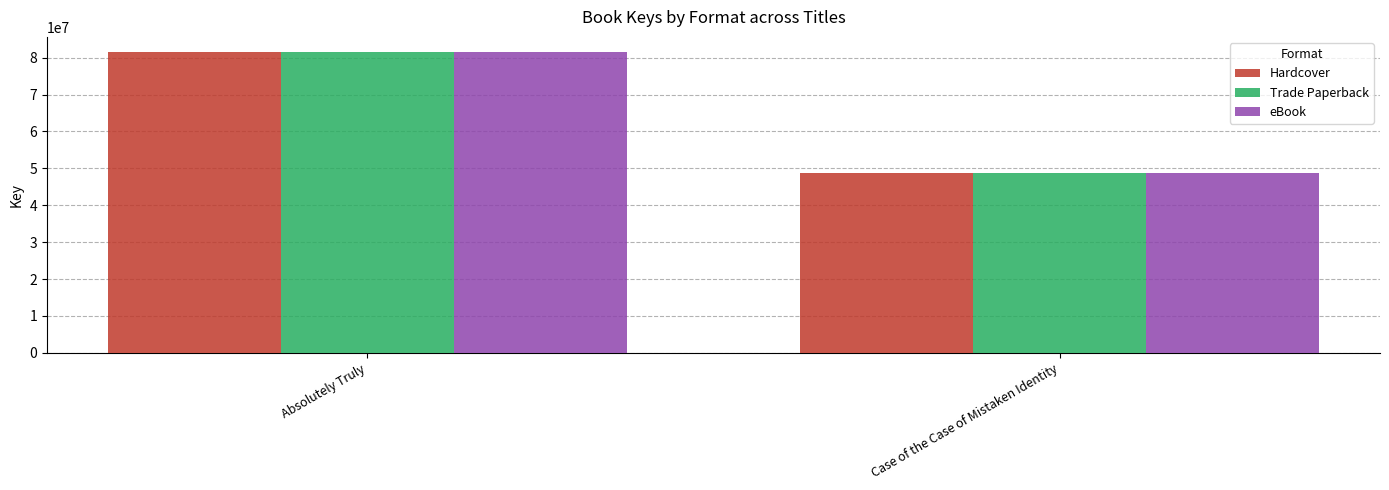

List the labels in order of Hardcover value, smallest first.

Case of the Case of Mistaken Identity, Absolutely Truly